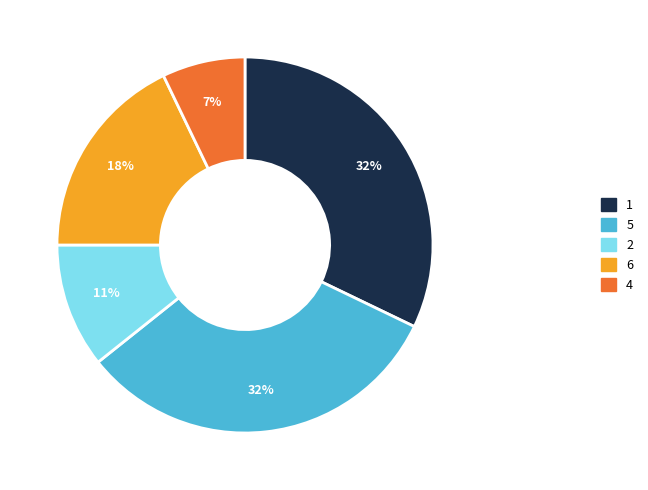

Does any single category account for the majority?

No